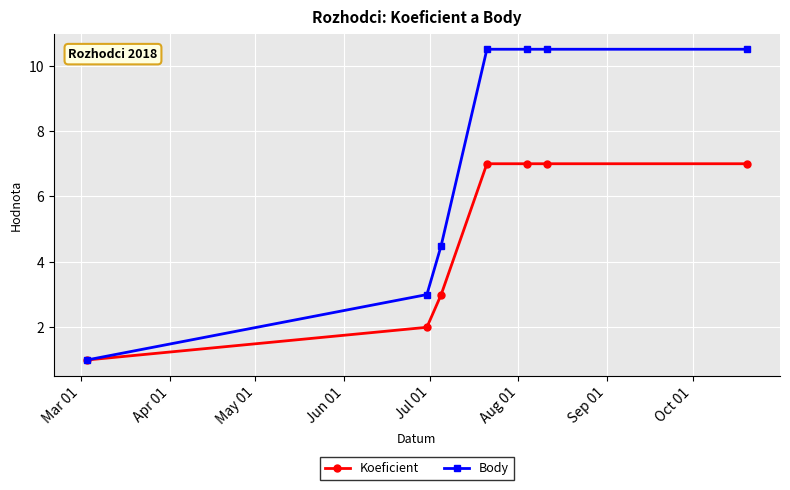

Count the number of data series in this chart.

2